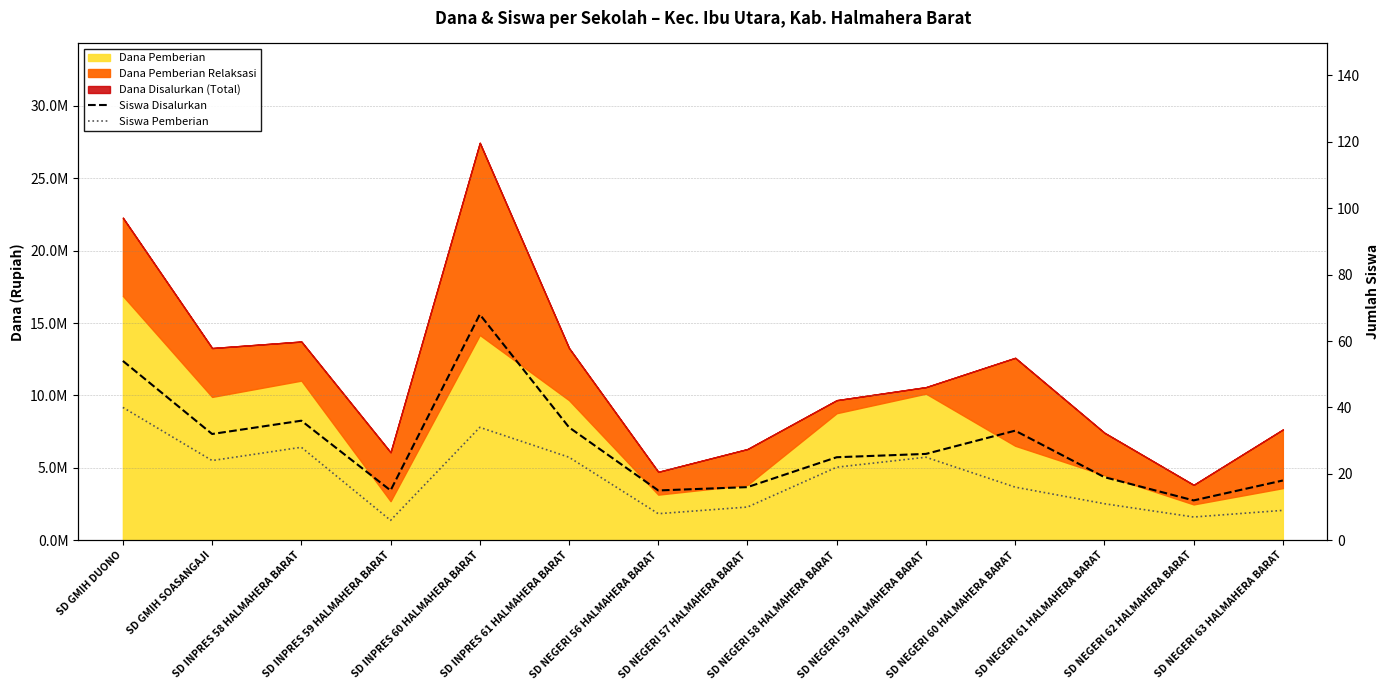

Between SD INPRES 61 HALMAHERA BARAT and SD NEGERI 63 HALMAHERA BARAT, which series saw the biggest shift?

Siswa Disalurkan